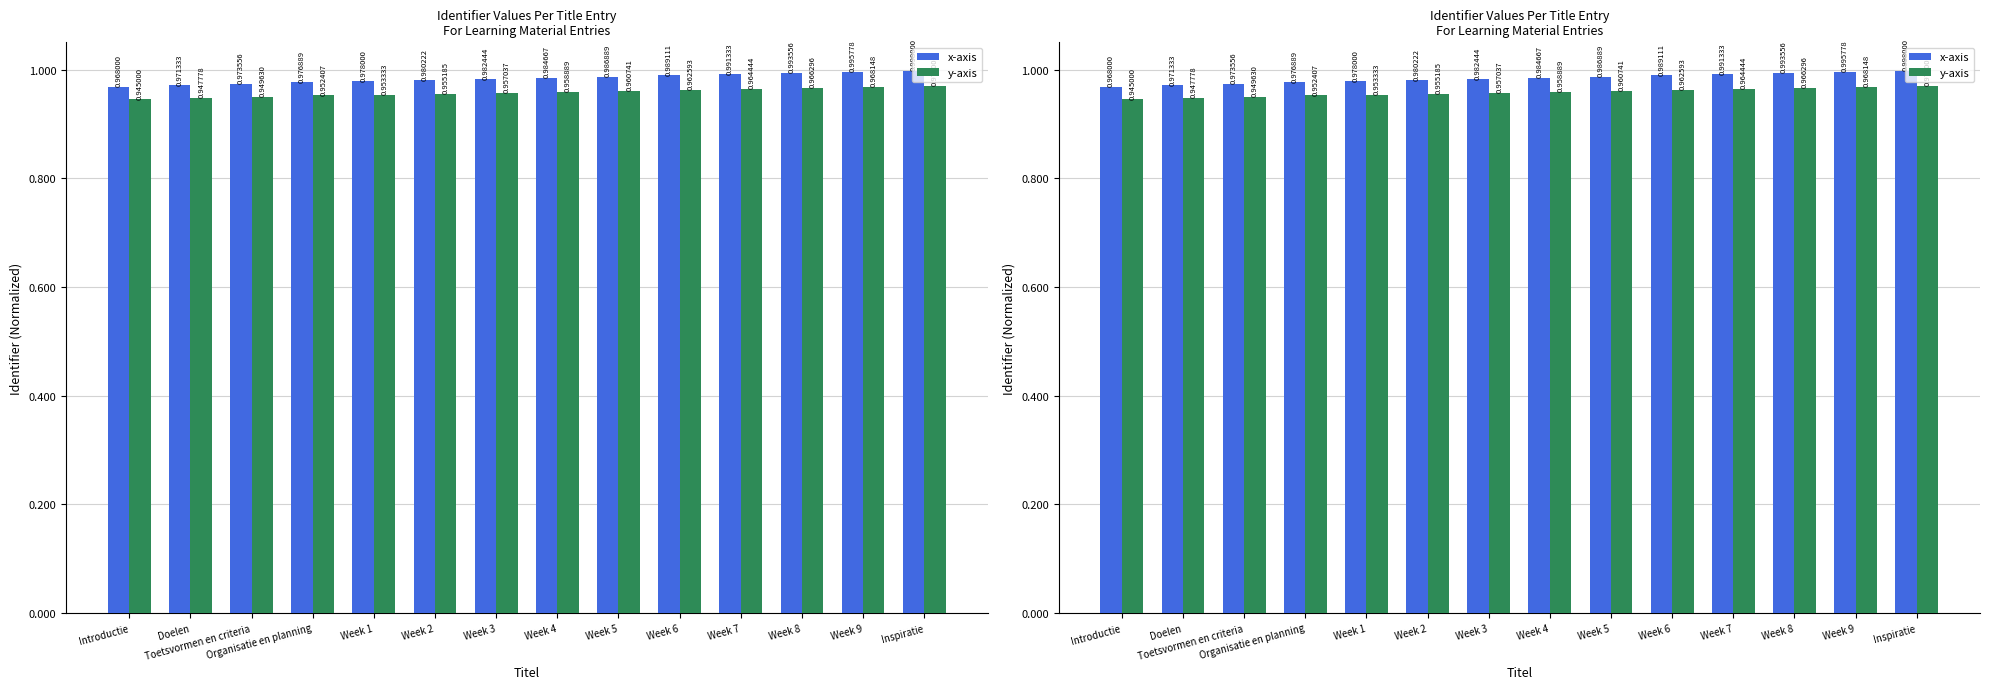

Reading left to right, list all the values displayed in this chart.

x-axis: 1.0	1.0	1.0	1.0	1.0	1.0	1.0	1.0	1.0	1.0	1.0	1.0	1.0	1.0
y-axis: 0.9	0.9	0.9	1.0	1.0	1.0	1.0	1.0	1.0	1.0	1.0	1.0	1.0	1.0